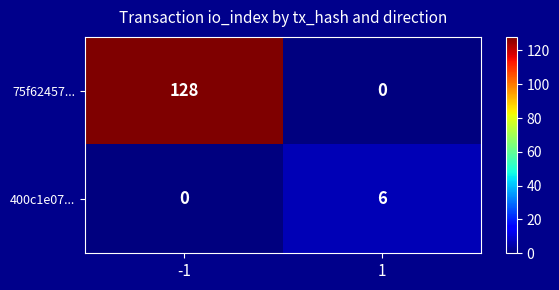

Reading right to left, transcribe all the data shown in this chart.

75f62457...: 0	128
400c1e07...: 6	0